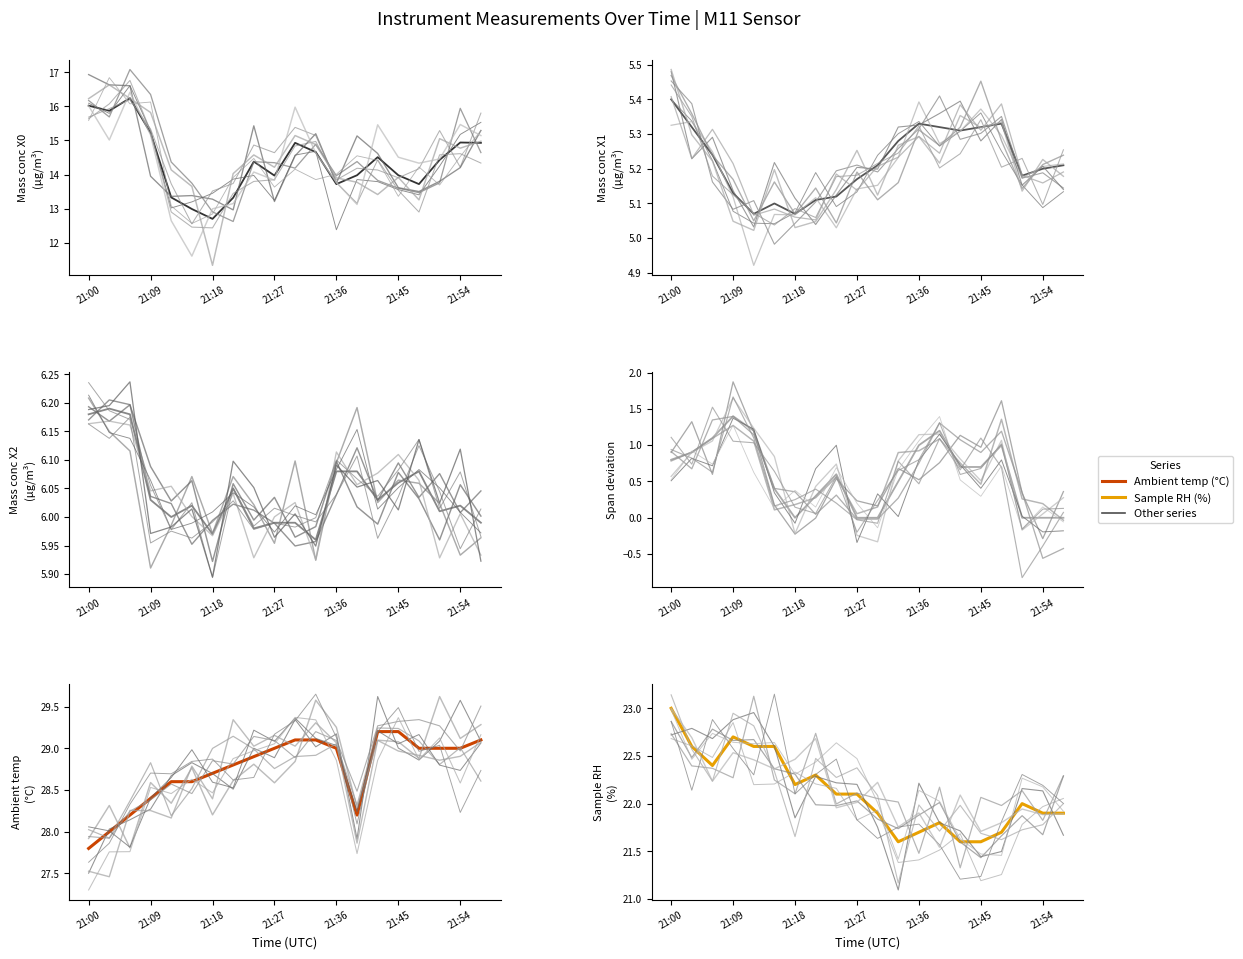

True or false: Mass conc X1 (μg/m³) and Sample RH (%) cross at least once.

False